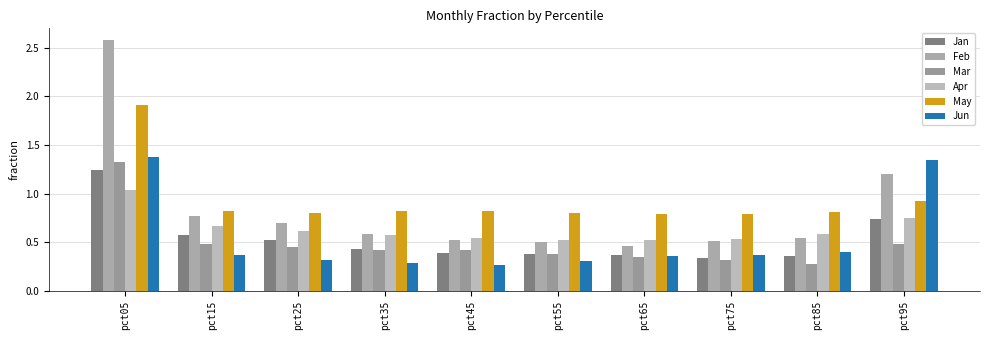

Which series has the largest total across all categories?

May